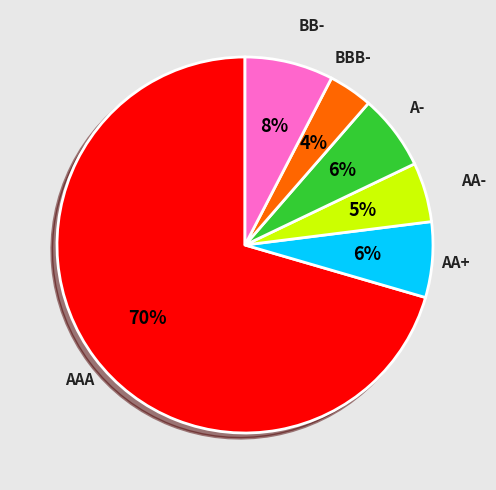

Which category has the biggest portion of the pie?

AAA